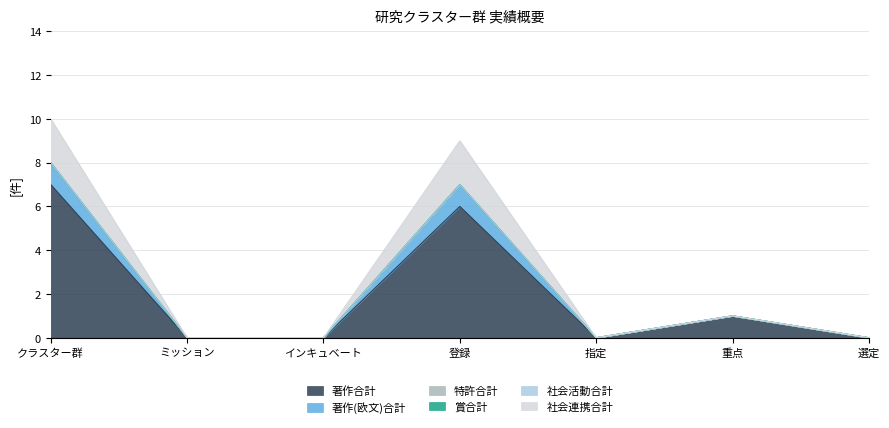

At which label does 著作(欧文)合計 reach its peak?

クラスター群